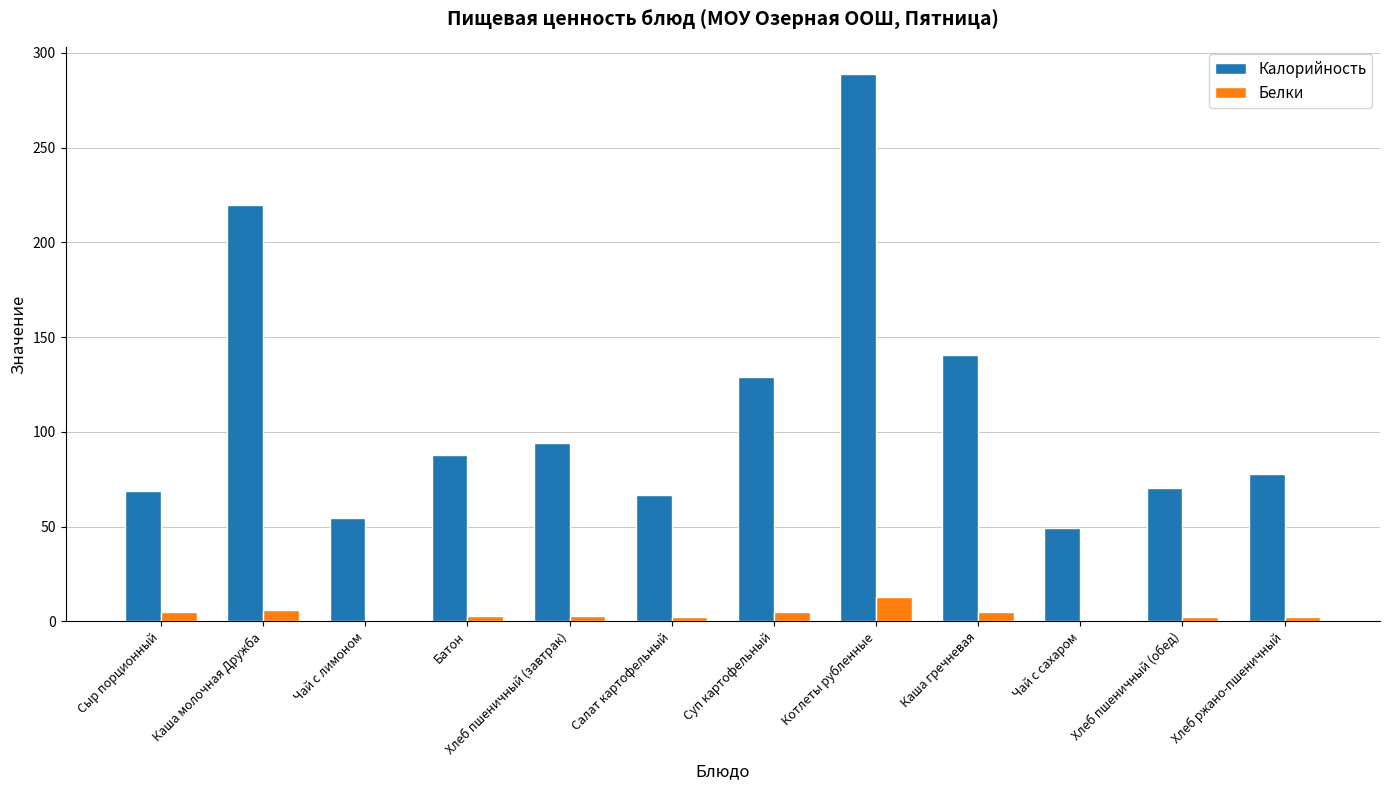

Is it true that Калорийность equals 114.0 at Салат картофельный?

False